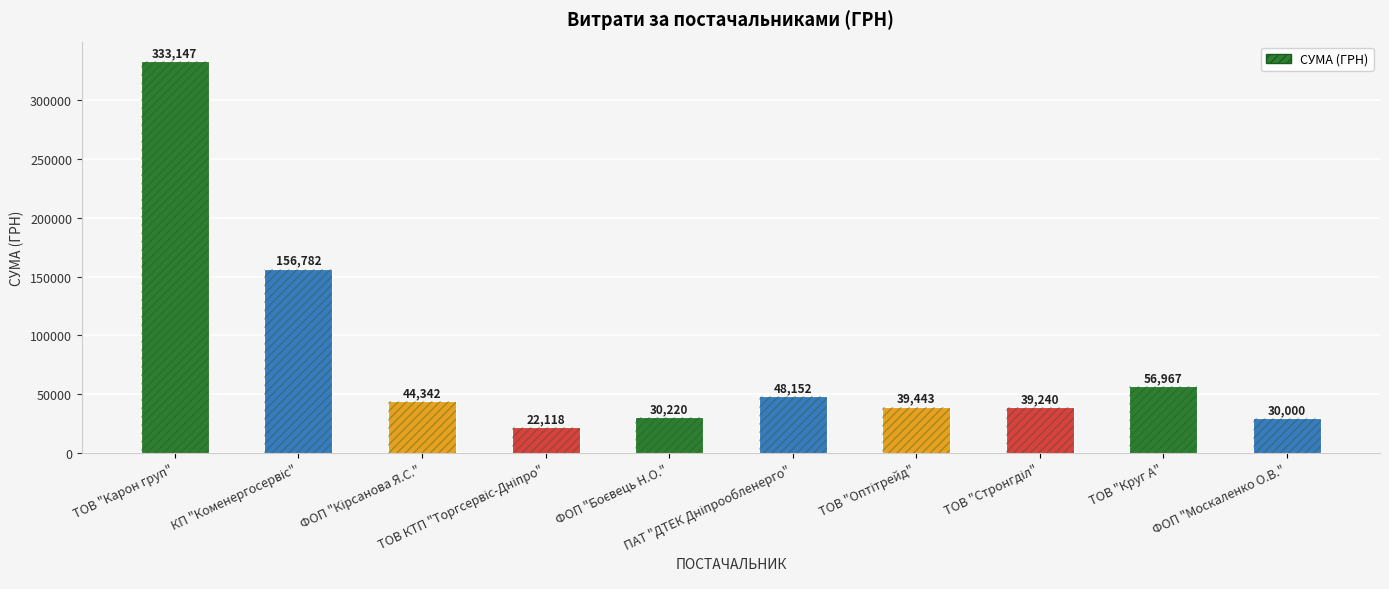

What is the value of the 8th bar from the left?

39240.0